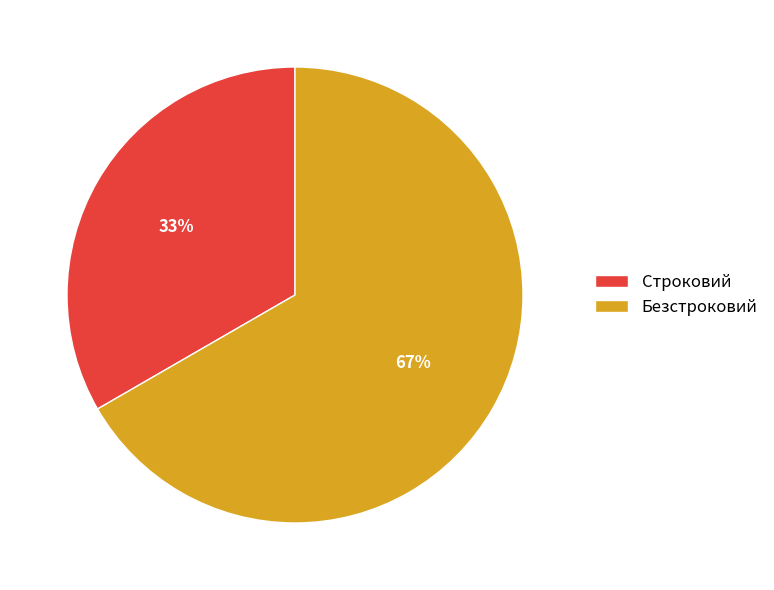

To the nearest percent, what percentage of the pie is Строковий?

33%